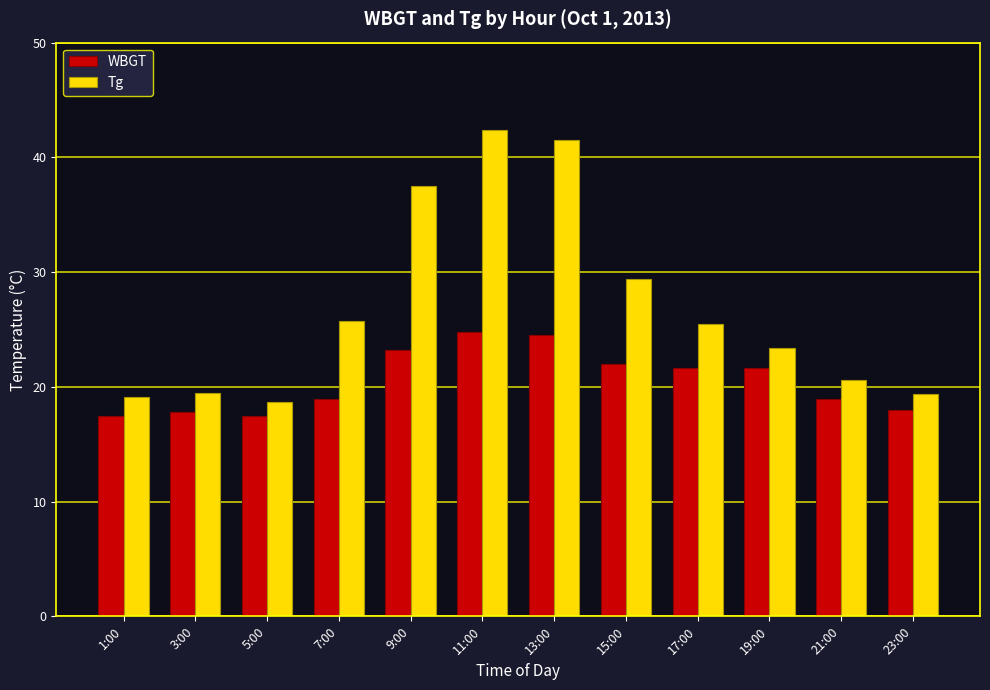

What is the value of the Tg bar at the 8th from the left?

29.4